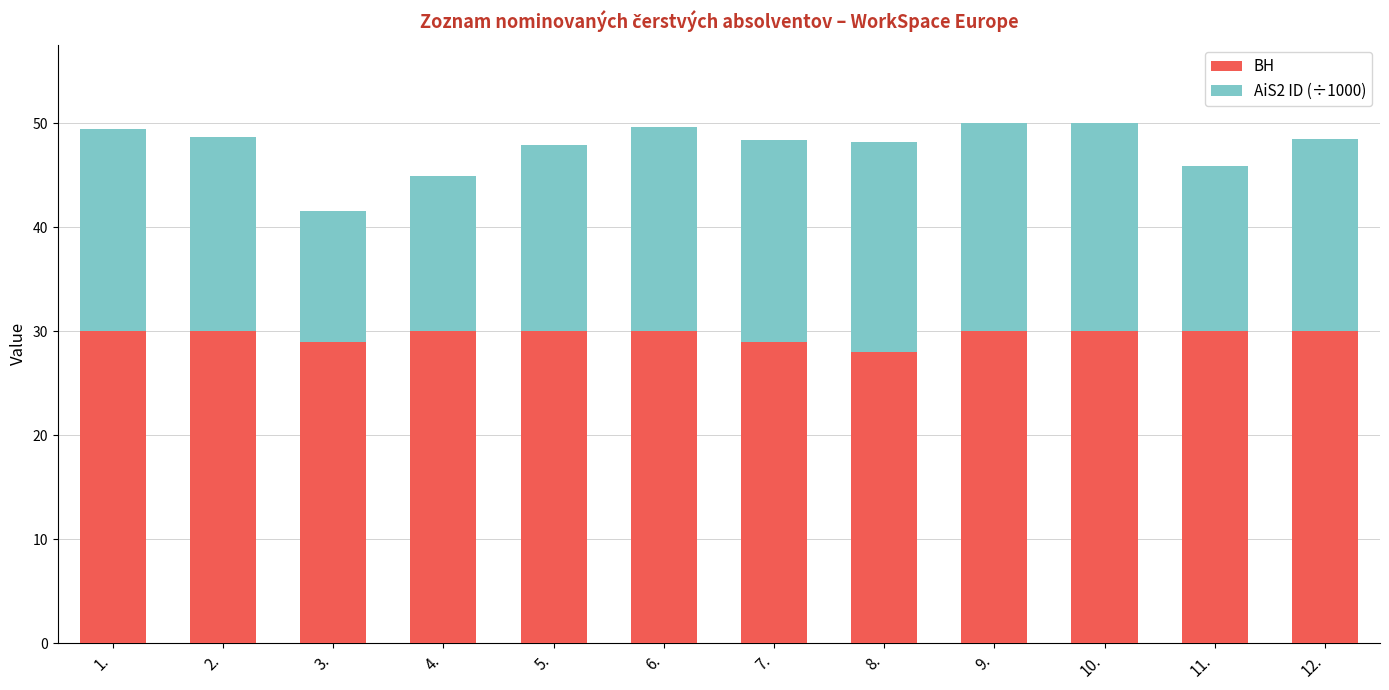

What is the total value across all series at 11.?

45.9